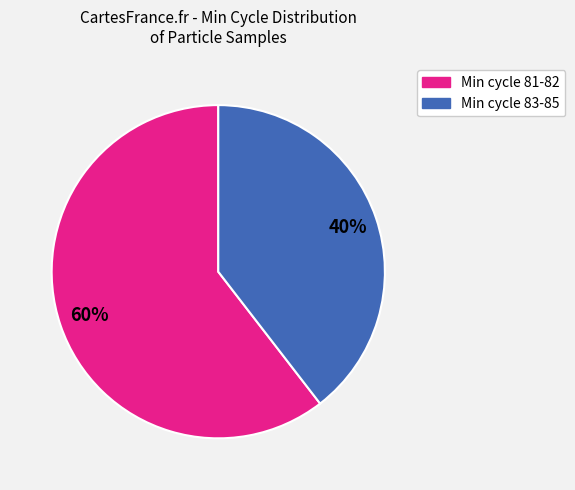

Is there a majority slice in this chart?

Yes